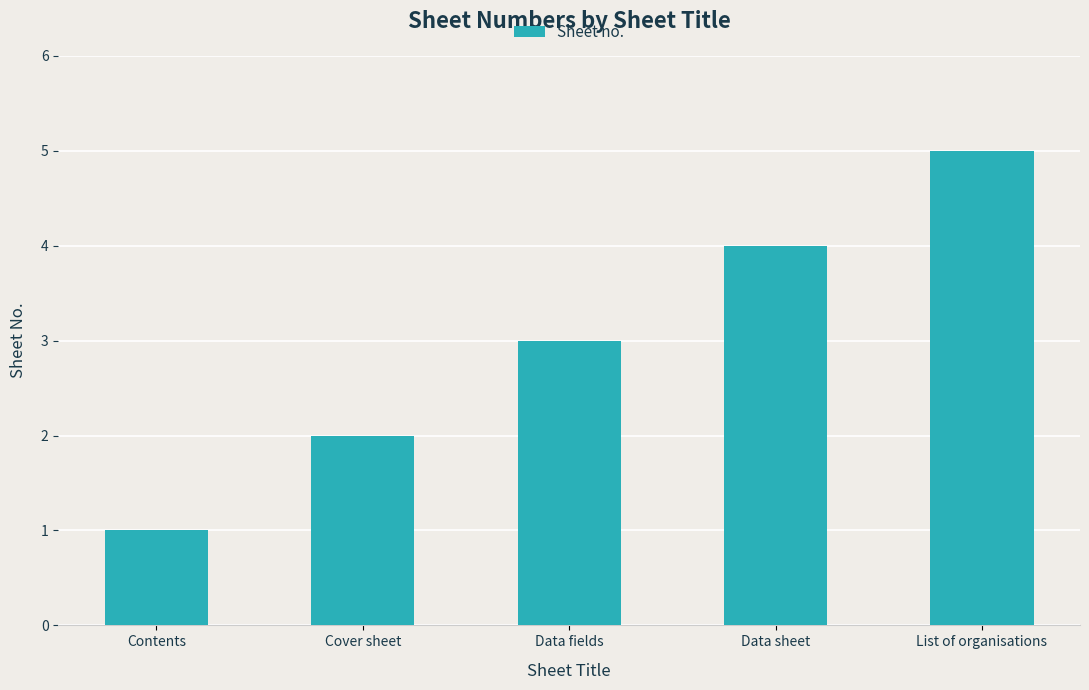

Does the chart contain stacked bars?

No